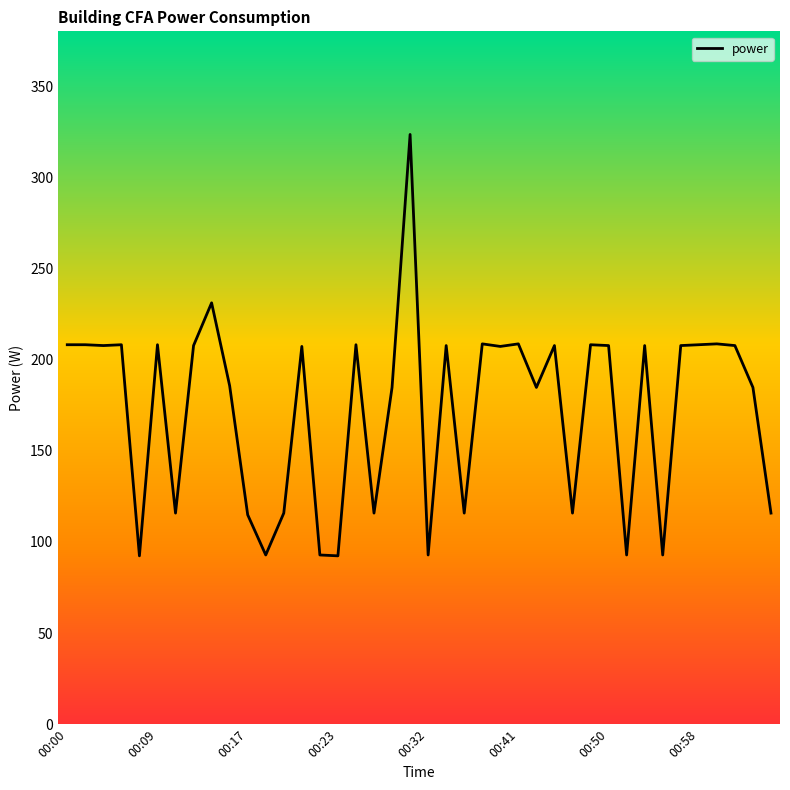

What is the greatest value displayed?

323.4